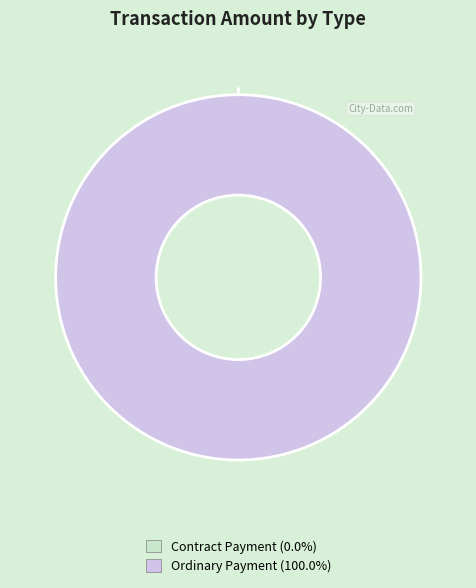

To the nearest percent, what is the combined percentage of Contract Payment and Ordinary Payment?

100%